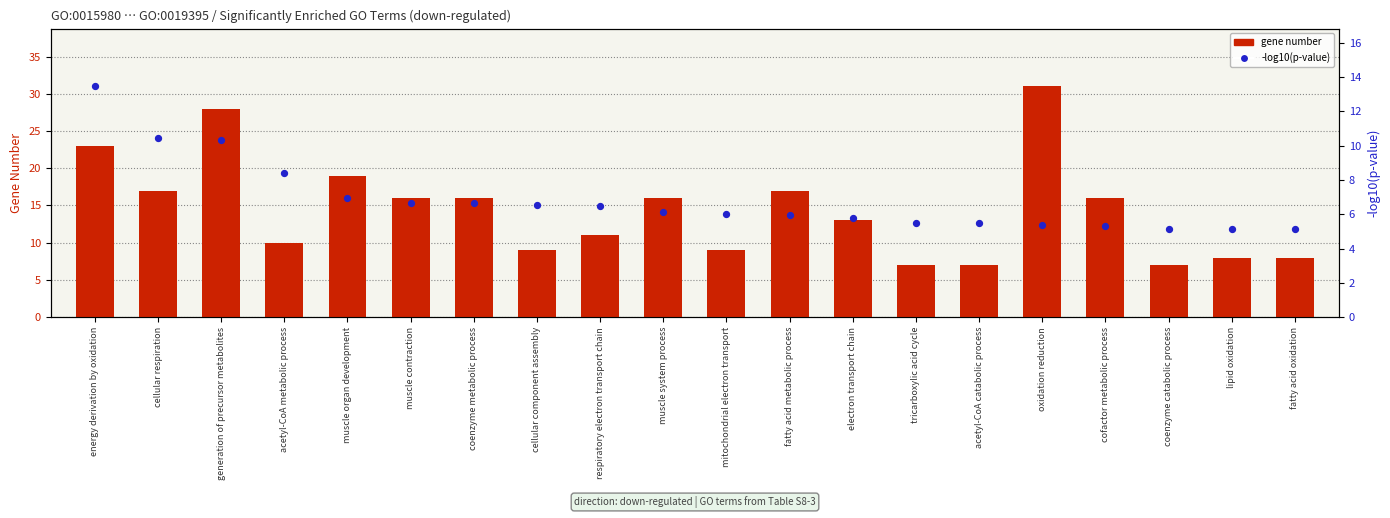

Which series reaches the minimum Y coordinate?

-log10(p-value)